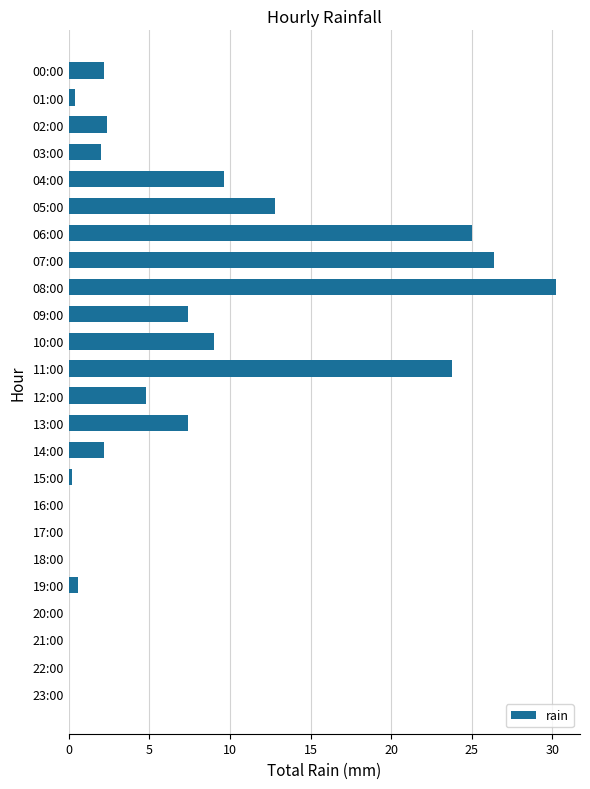

Reading bottom to top, transcribe all the data shown in this chart.

23:00=0.0	22:00=0.0	21:00=0.0	20:00=0.0	19:00=0.6	18:00=0.0	17:00=0.0	16:00=0.0	15:00=0.2	14:00=2.2	13:00=7.4	12:00=4.8	11:00=23.8	10:00=9.0	09:00=7.4	08:00=30.2	07:00=26.4	06:00=25.0	05:00=12.8	04:00=9.6	03:00=2.0	02:00=2.4	01:00=0.4	00:00=2.2